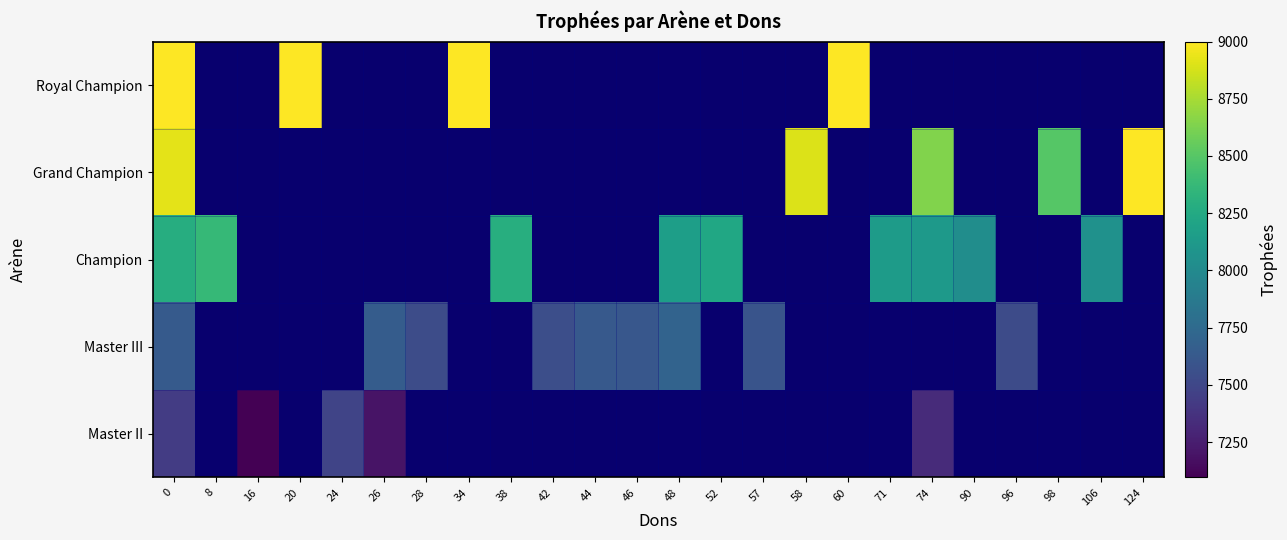

At which category does the chart reach its minimum across all series?

16